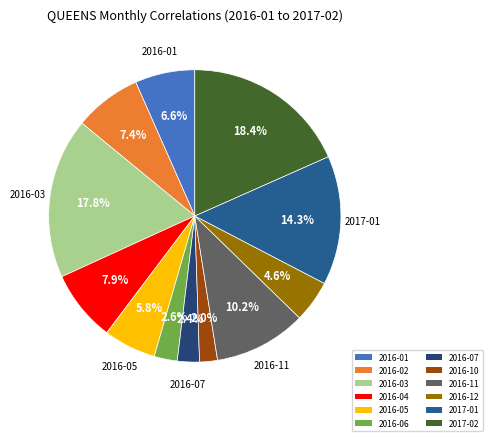

To the nearest percent, what is the average slice percentage?

8%